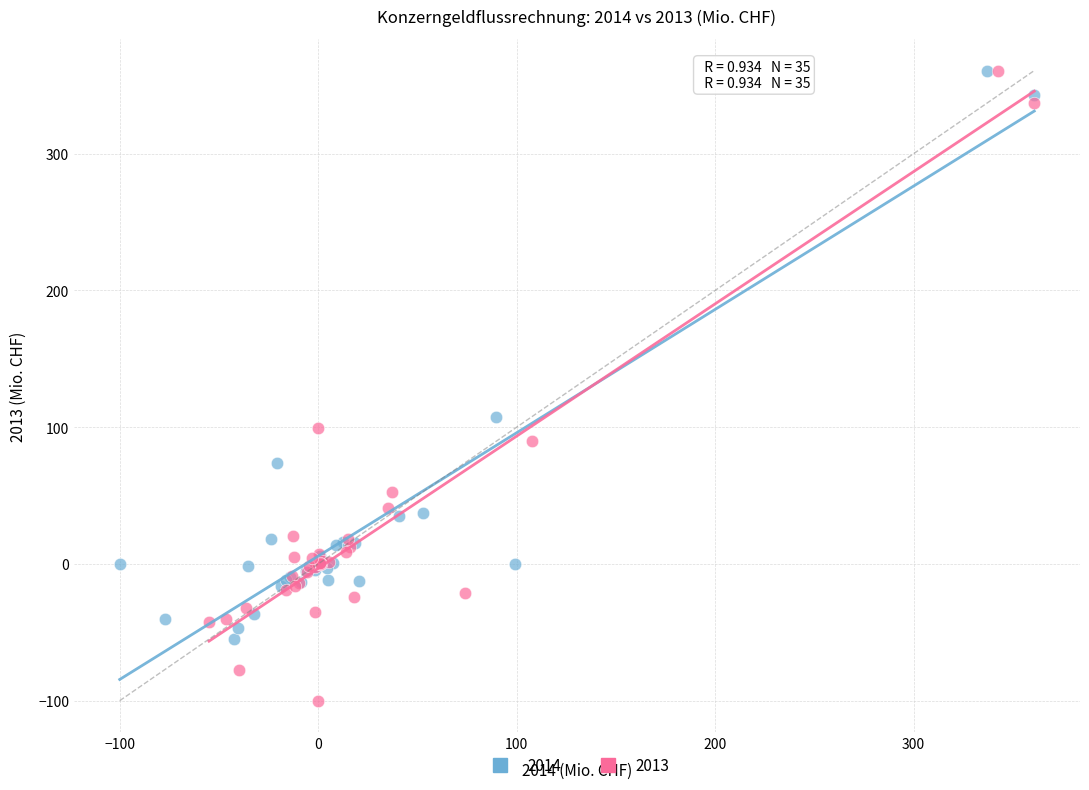

Which series contains the lowest Y value?

2013